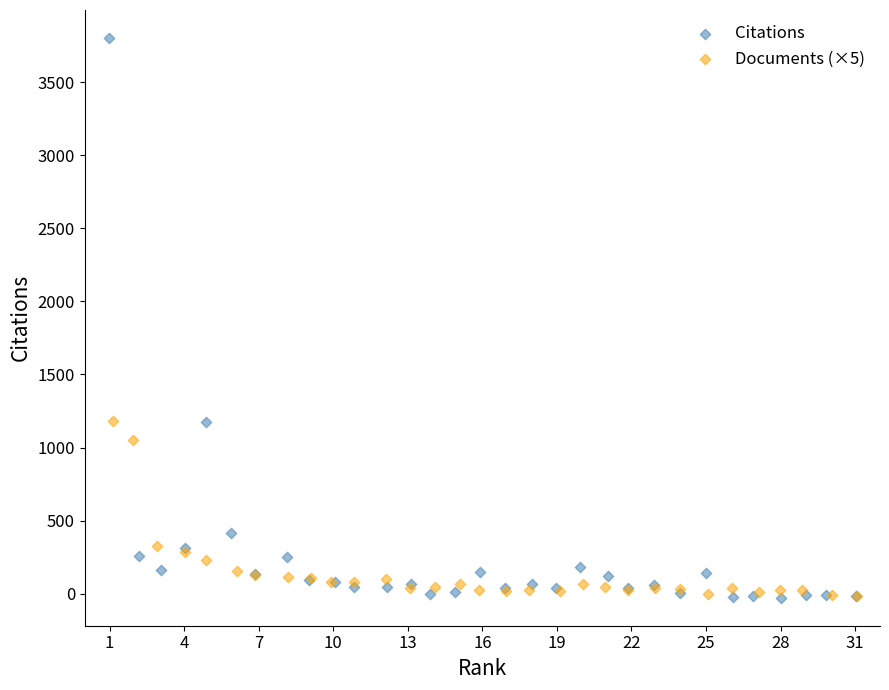

Which series has the widest spread of Y values?

Citations